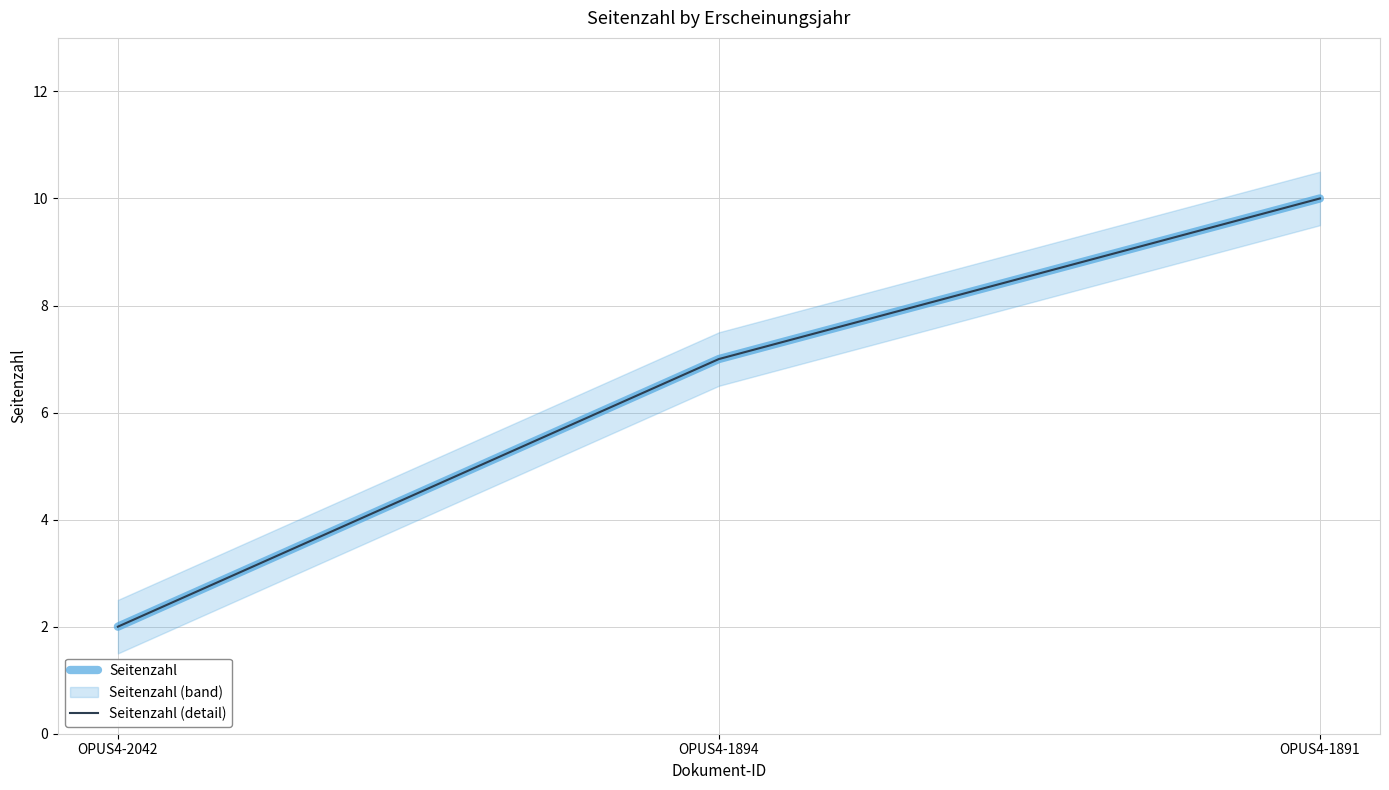

What are all the series names shown in the legend?

Seitenzahl, Seitenzahl (detail)